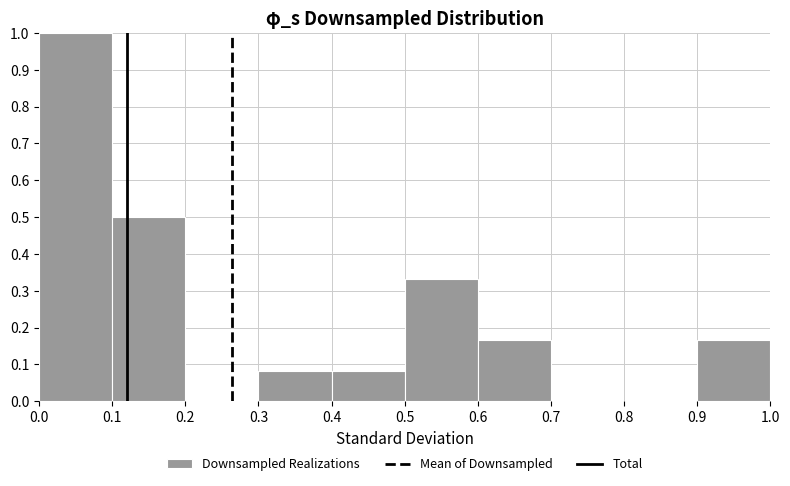

Reading left to right, list every bar in this chart as the range it spans on the x-axis followed by its height. The values are not printed on the chart, so give them approximately, as read against the axis.

0.0 to 0.1: 1.00
0.1 to 0.2: 0.50
0.2 to 0.3: 0
0.3 to 0.4: 0.08
0.4 to 0.5: 0.08
0.5 to 0.6: 0.33
0.6 to 0.7: 0.17
0.7 to 0.8: 0
0.8 to 0.9: 0
0.9 to 1.0: 0.17